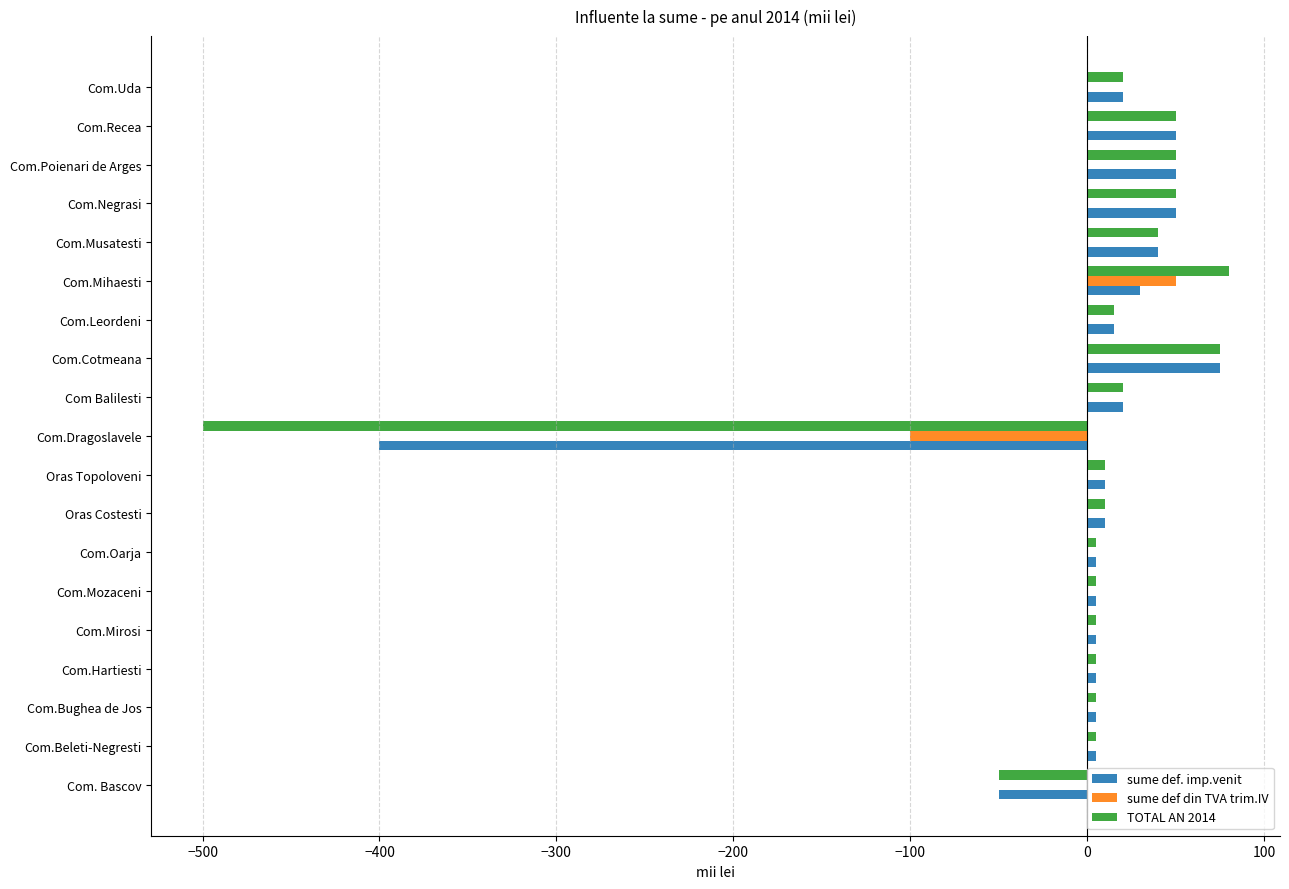

Where is sume def. imp.venit nearest to the value -162?

Com. Bascov